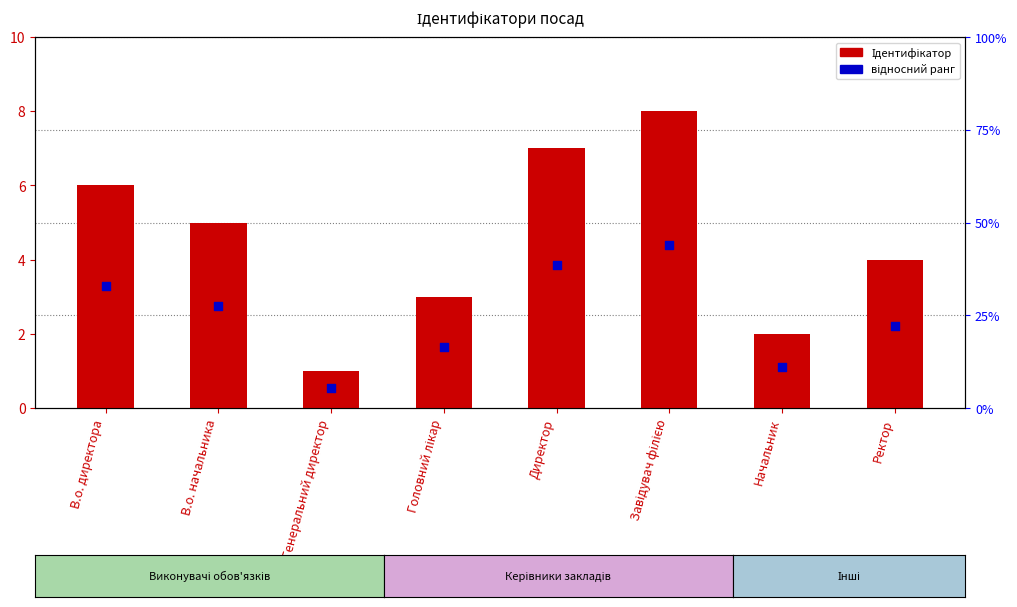

At which category is the sum across all series the highest?

Завідувач філією